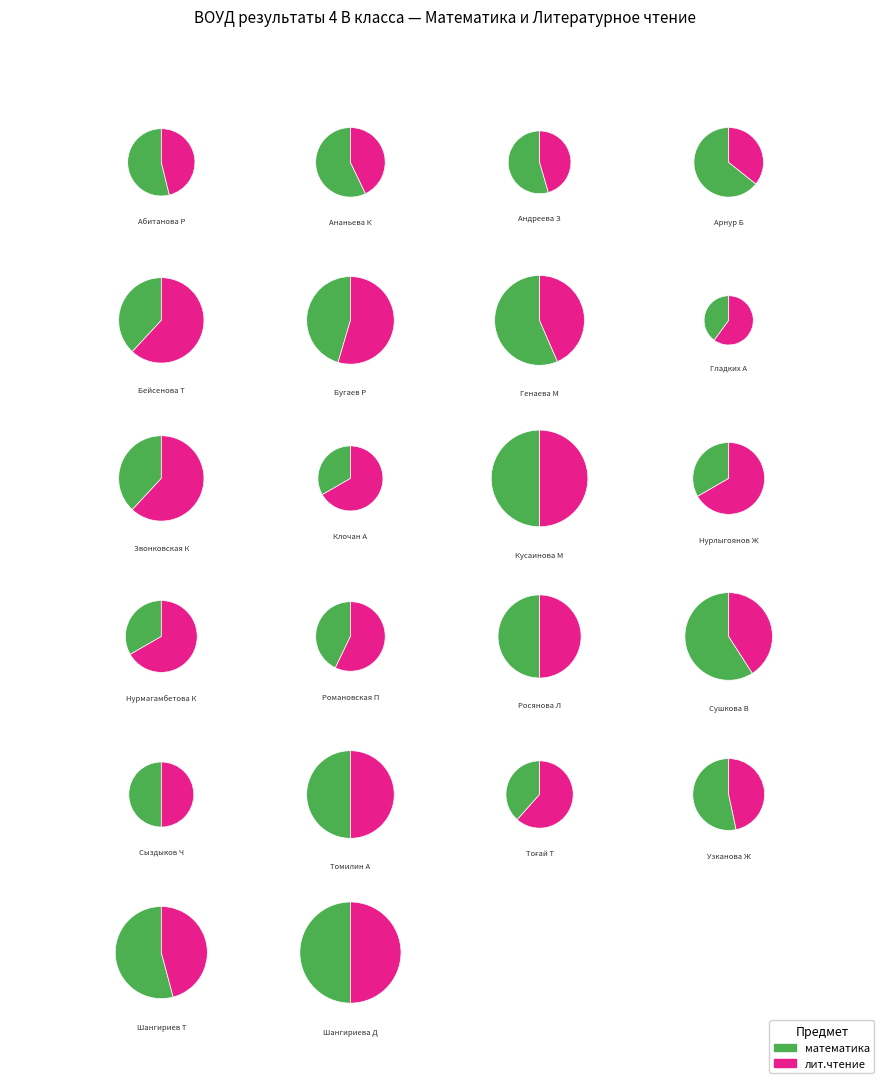

To the nearest percent, what percentage of the pie is Томилин А?

6%